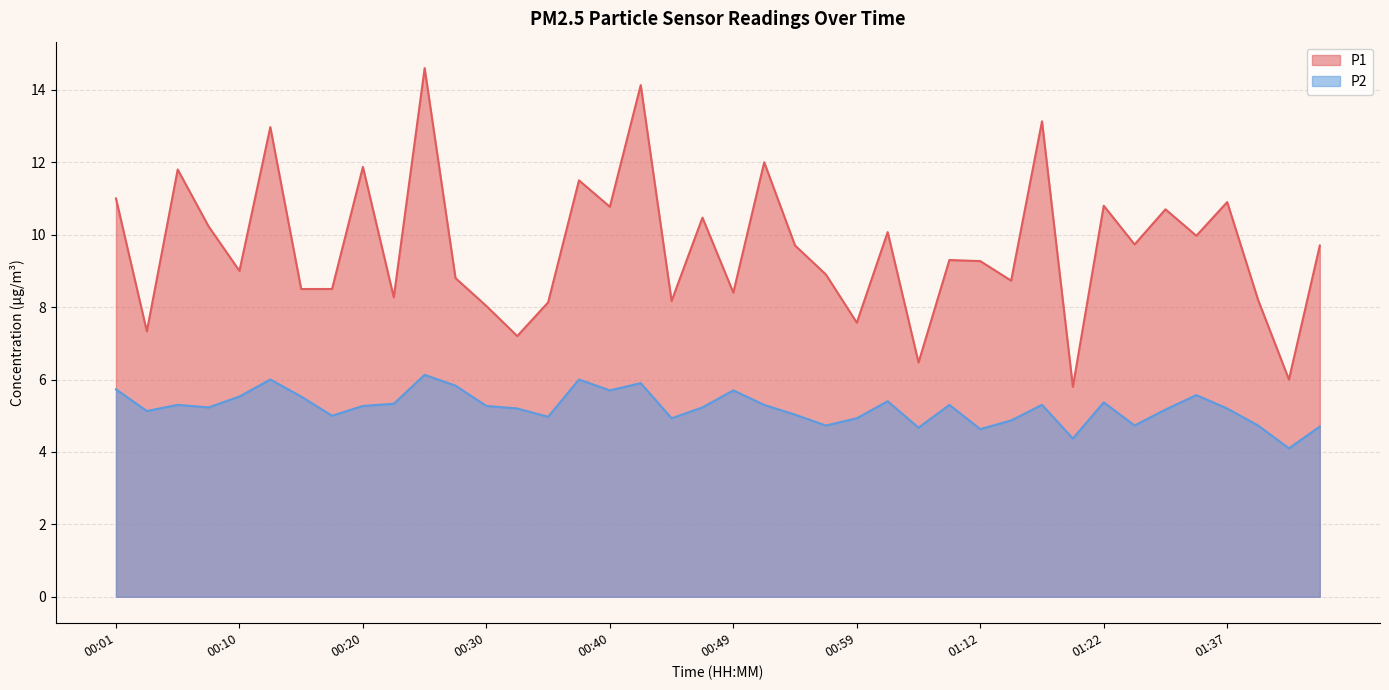

Where is the first local minimum for P2?

00:03